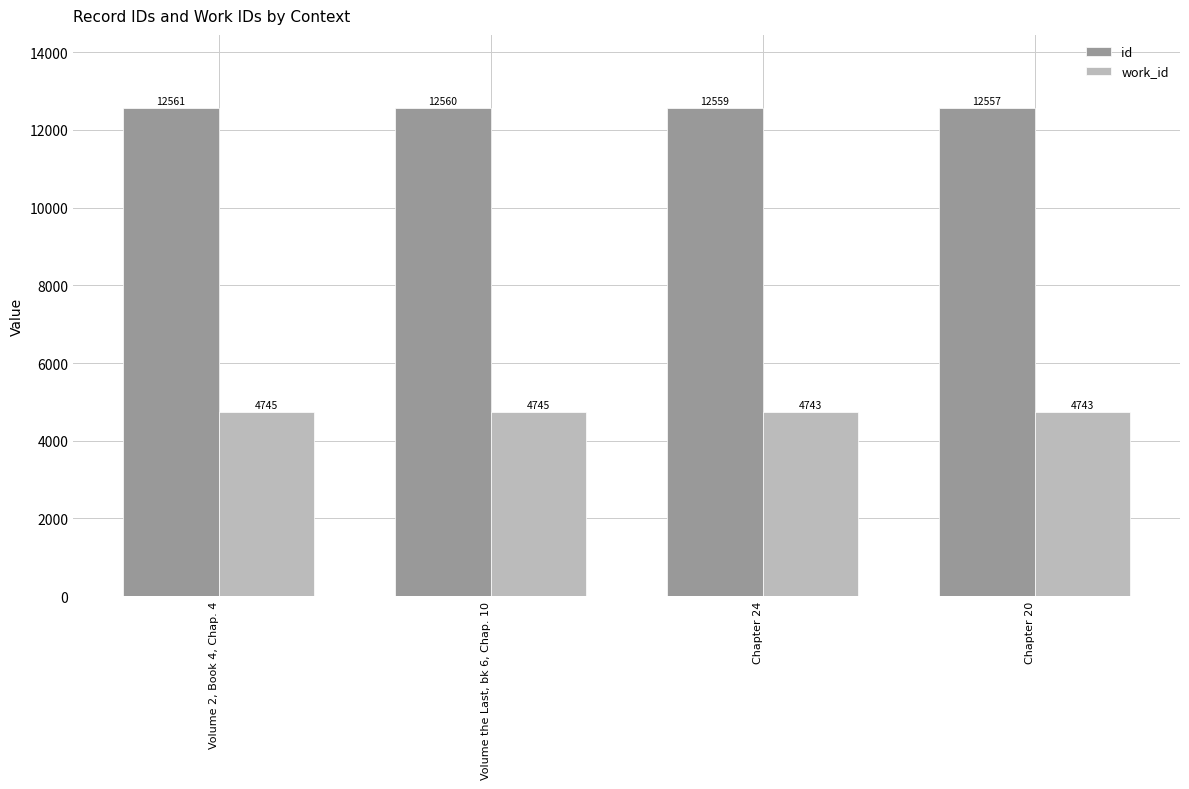

At which label does id first exceed 12560?

Volume 2, Book 4, Chap. 4